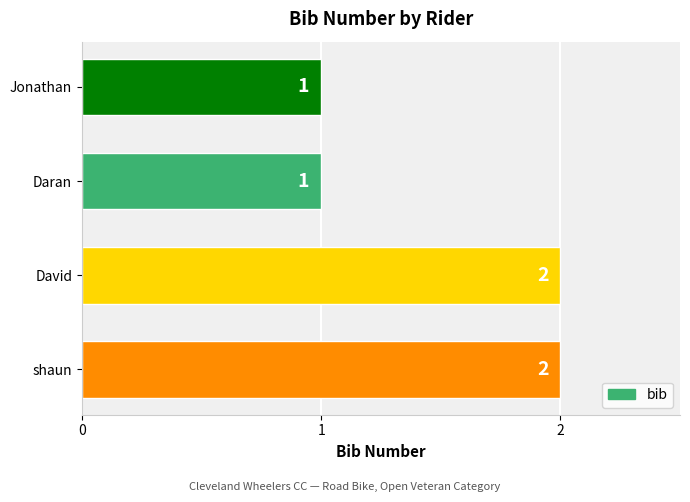

The value at Jonathan is 1. True or false?

True